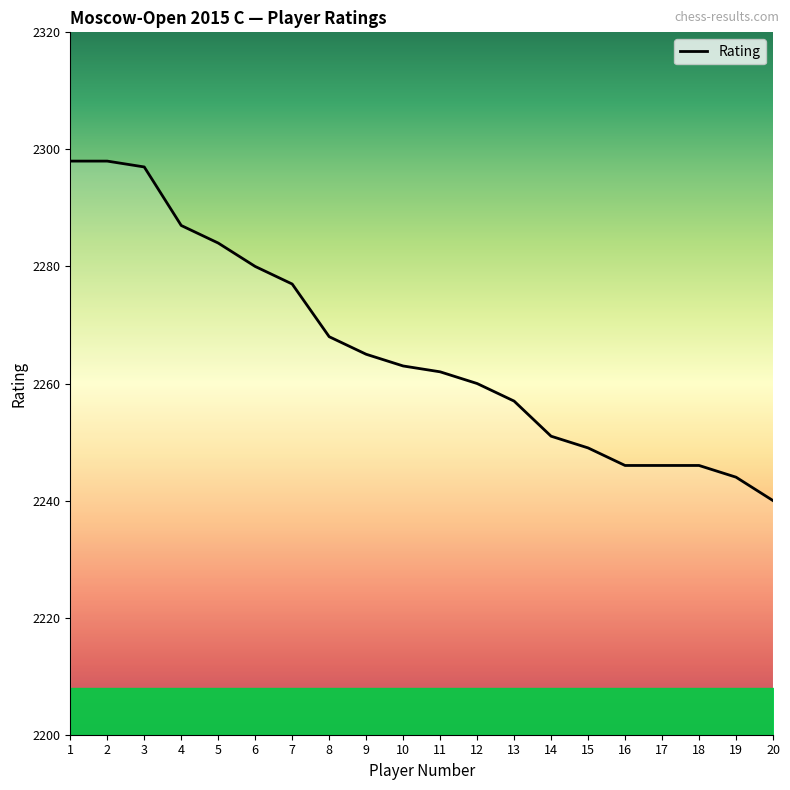

The value at 20 is 2240. True or false?

True